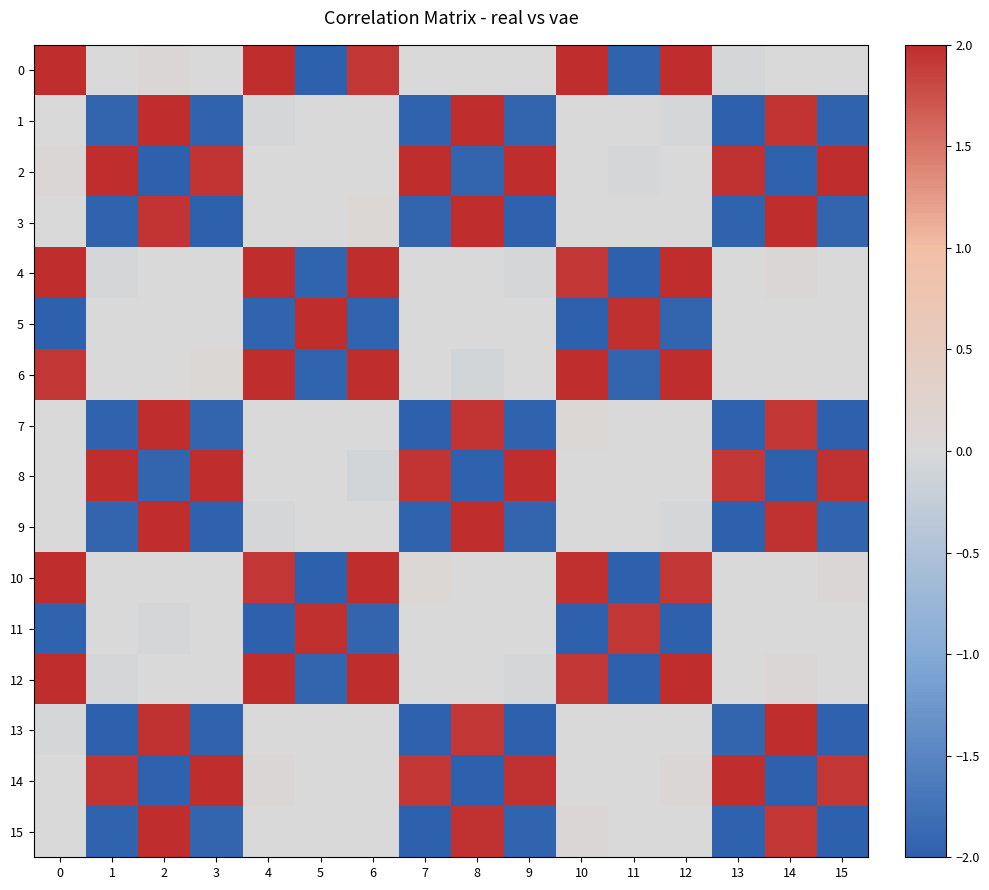

How many values in row_14 are below zero?

3